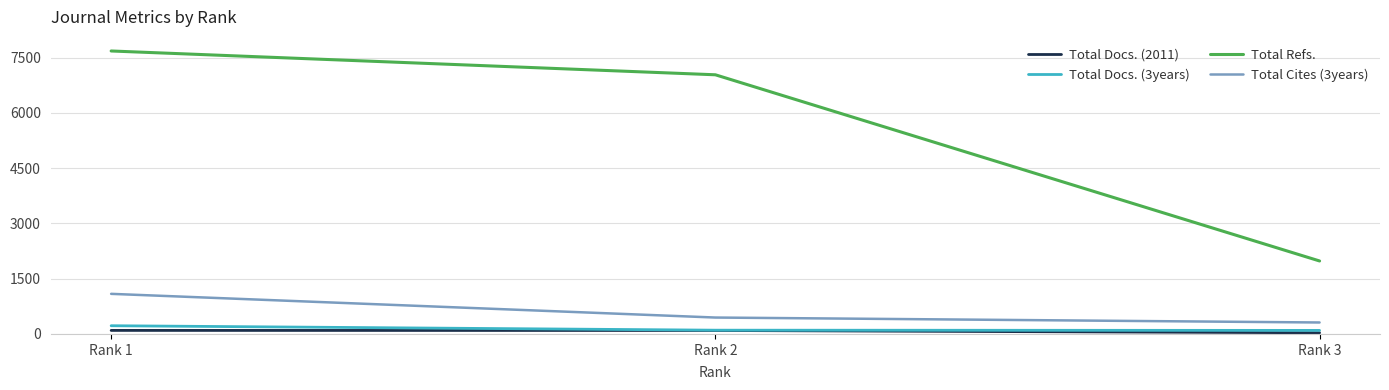

Which series has the widest spread of values?

Total Refs.